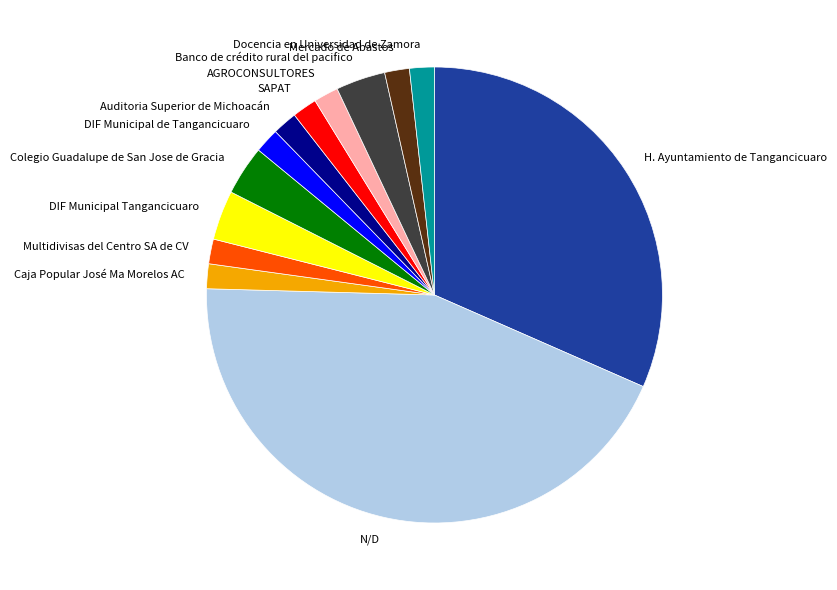

Is it true that H. Ayuntamiento de Tangancicuaro is 41% of the pie?

False